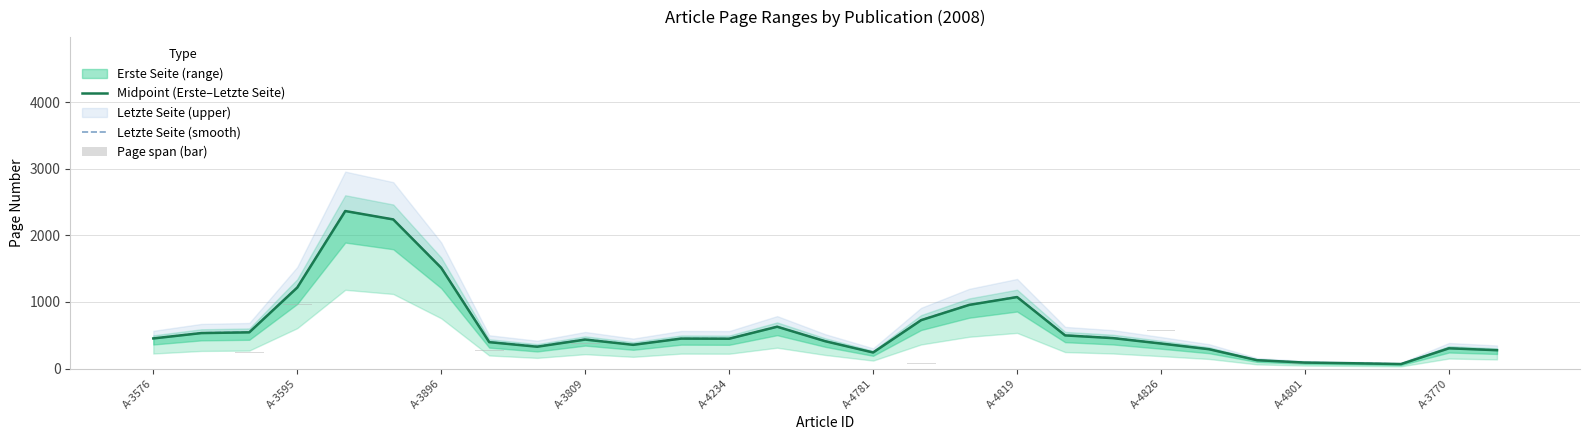

What is the difference between the Letzte Seite (smooth) values at 25 and 22?

210.7